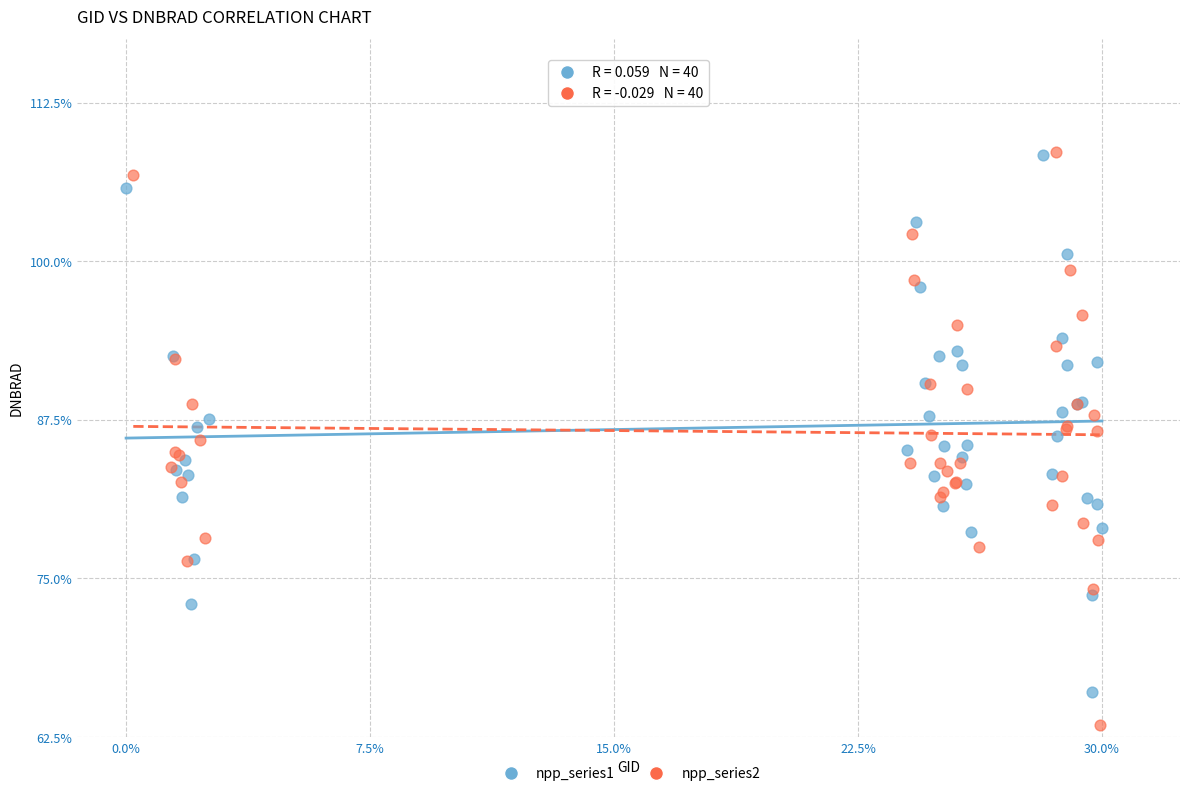

What are all the series names shown in the legend?

npp_series1, npp_series2